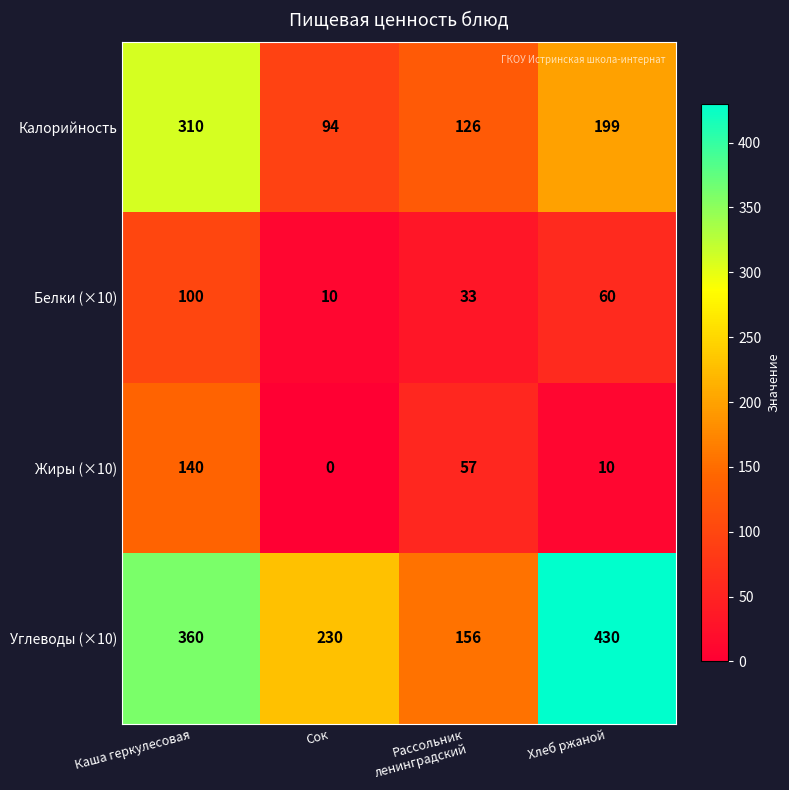

At which label is Углеводы (×10) closest to 293?

Сок